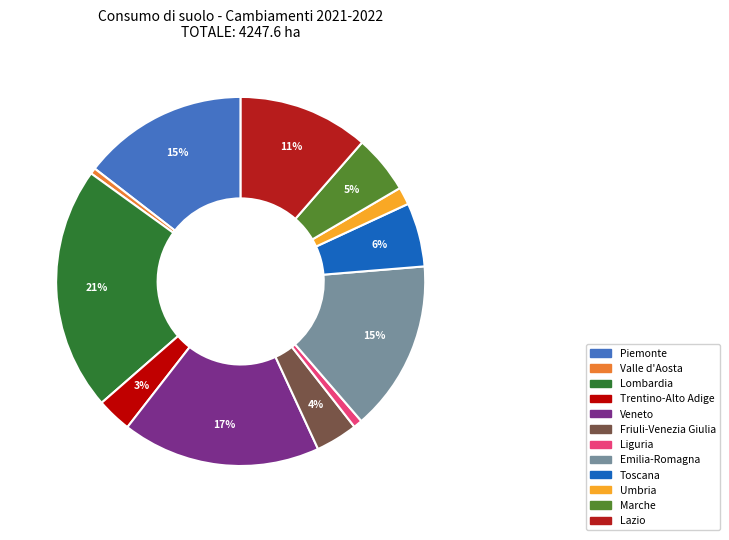

To the nearest percent, what is the average slice percentage?

8%